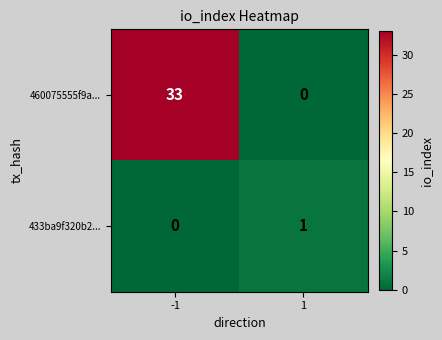

The value of 433ba9f320b2... at 1 is 2. True or false?

False